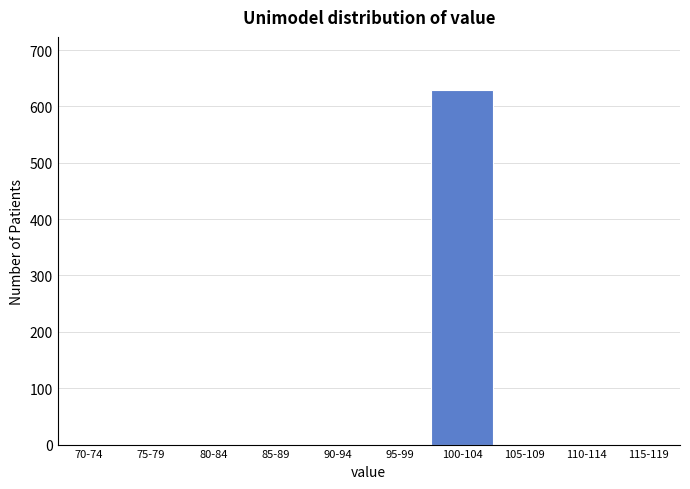

Reading right to left, what are all the values shown in this chart?

115-119=0	110-114=0	105-109=0	100-104=629	95-99=0	90-94=0	85-89=0	80-84=0	75-79=0	70-74=0